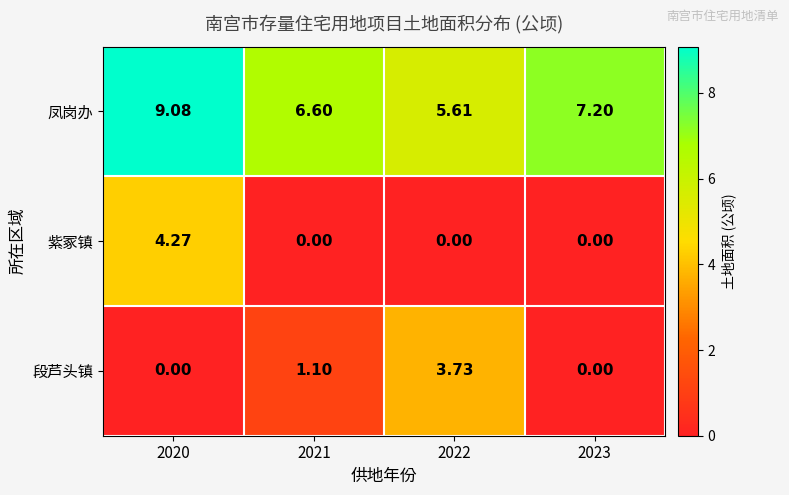

Which series has the largest range (max minus min)?

紫冢镇